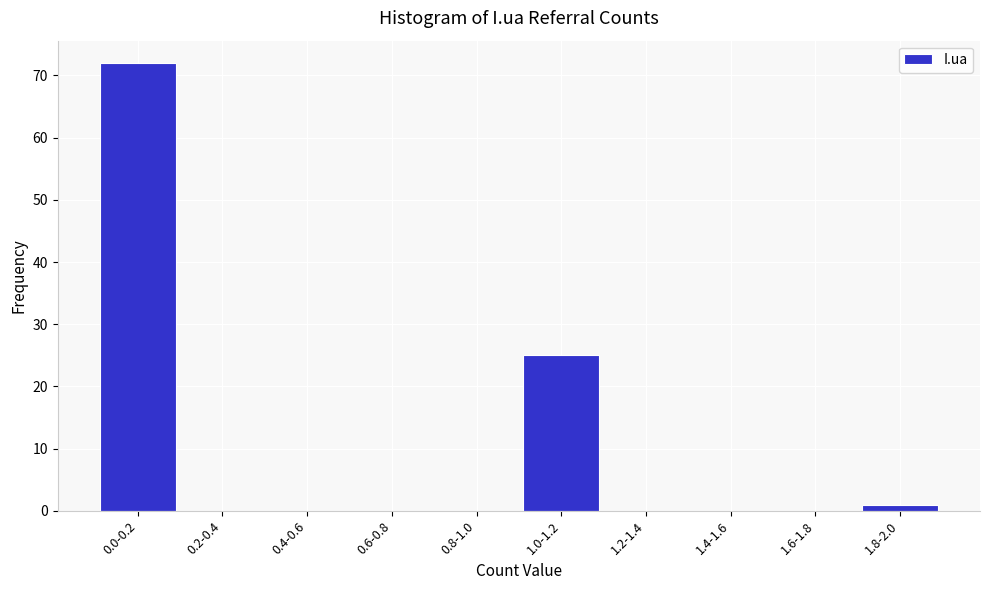

Reading left to right, what are all the values shown in this chart?

0.0-0.2=72	0.2-0.4=0	0.4-0.6=0	0.6-0.8=0	0.8-1.0=0	1.0-1.2=25	1.2-1.4=0	1.4-1.6=0	1.6-1.8=0	1.8-2.0=1